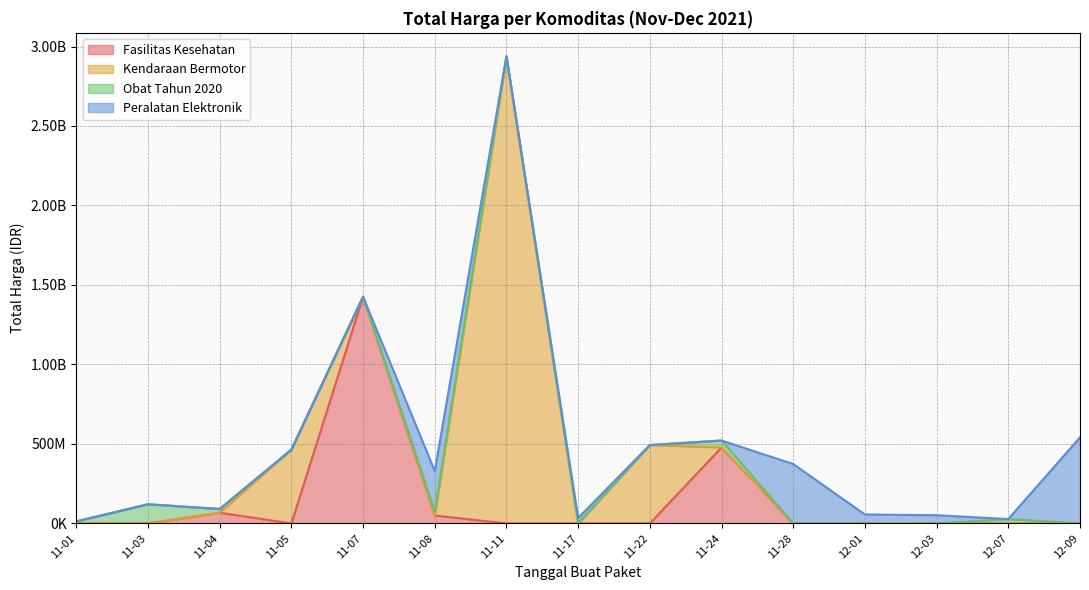

What is the maximum value shown in the chart?

2892122000